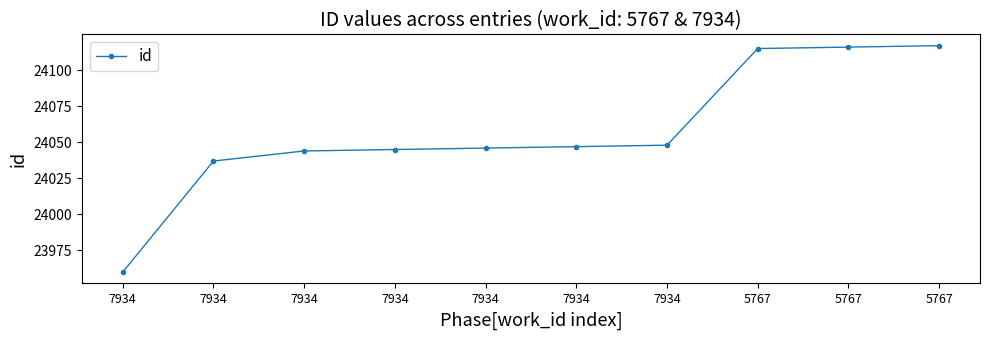

Reading right to left, list all the values displayed in this chart.

5767=24117	5767=24116	5767=24115	7934=24048	7934=24047	7934=24046	7934=24045	7934=24044	7934=24037	7934=23960